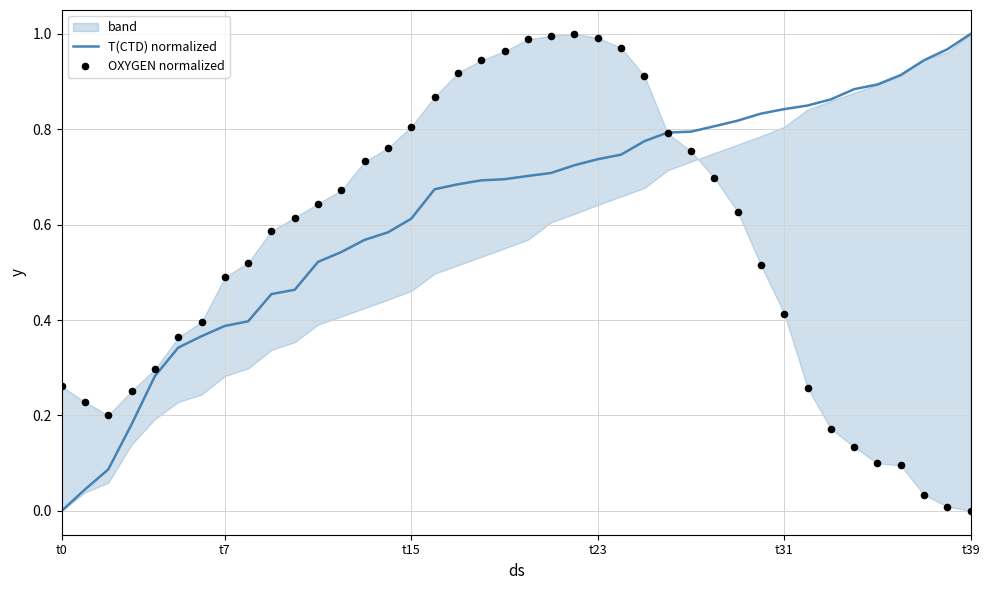

Which series has the largest total across all categories?

T(CTD) normalized